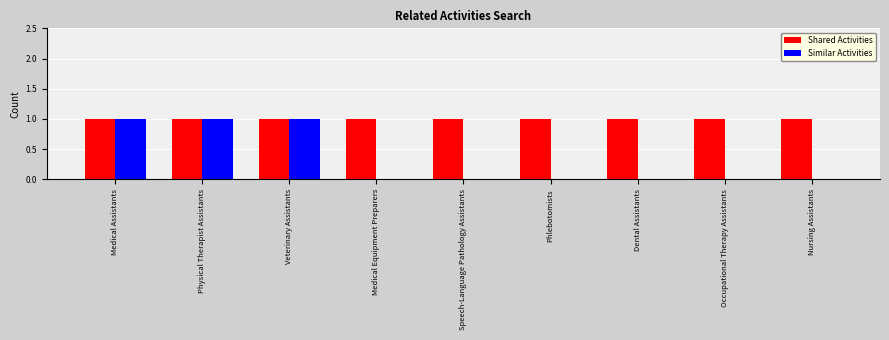

Between Medical Assistants and Speech-Language Pathology Assistants, which series saw the biggest shift?

Similar Activities